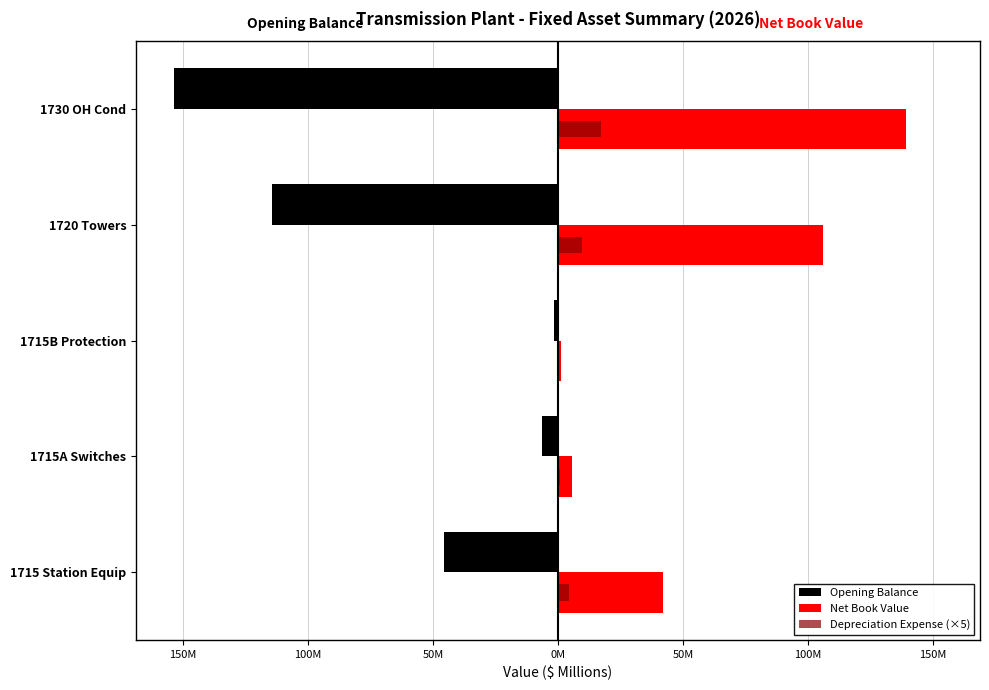

What are all the series names shown in the legend?

Opening Balance, Net Book Value, Depreciation Expense (×5)